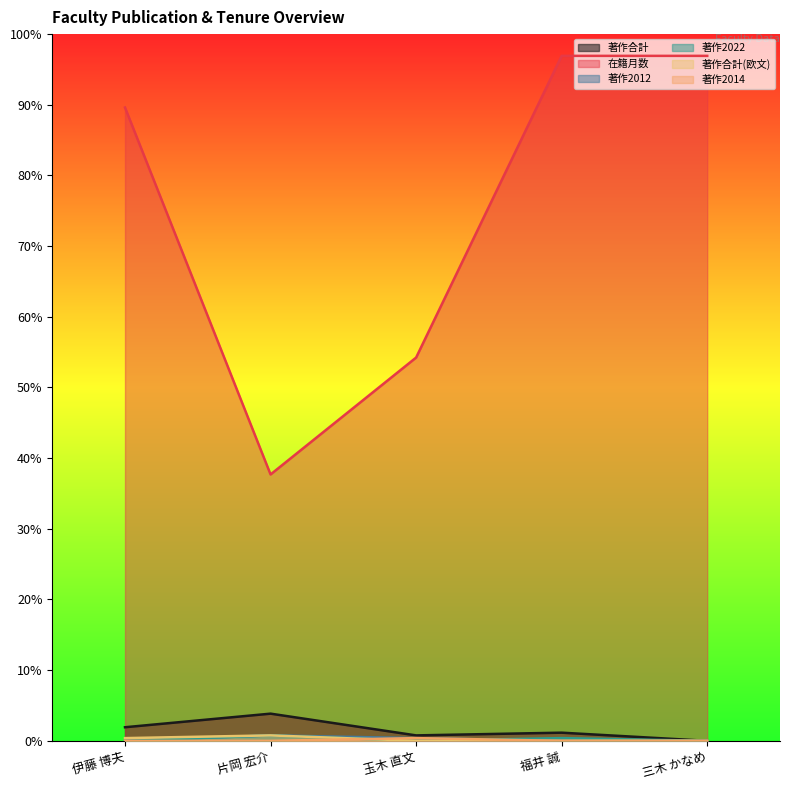

What is the average value of the 著作2012 series?

1